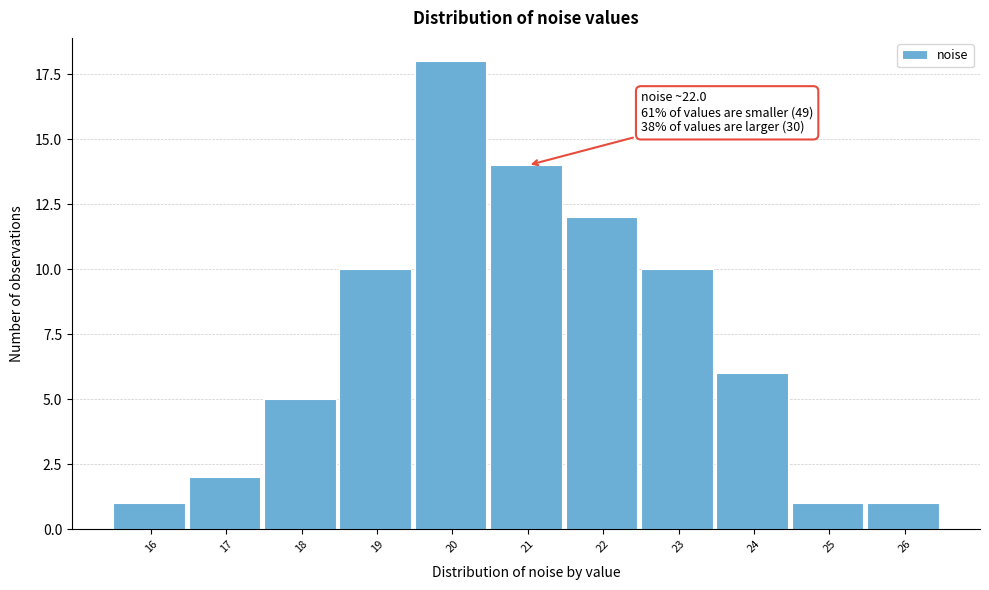

Reading left to right, transcribe all the data shown in this chart.

16=1	17=2	18=5	19=10	20=18	21=14	22=12	23=10	24=6	25=1	26=1